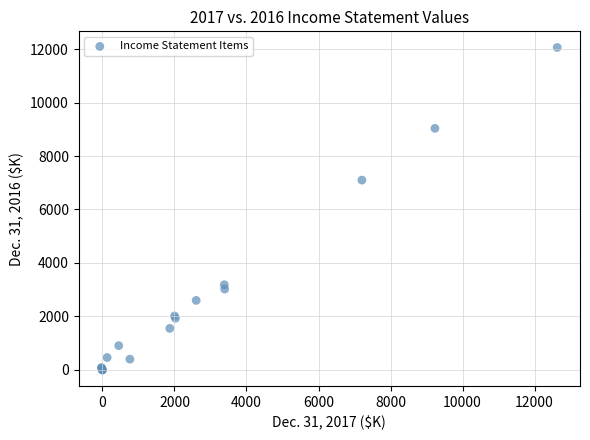

What Y value in the scatter plot is closest to 6029?

7099.0